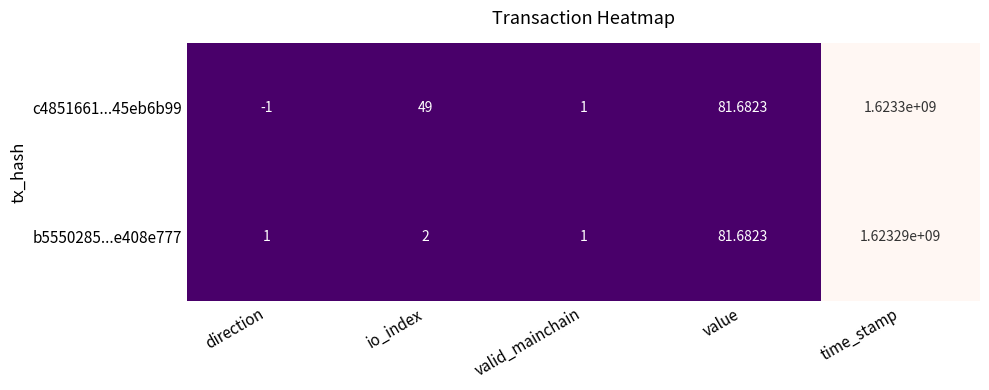

Which category has the lowest value across all series?

direction